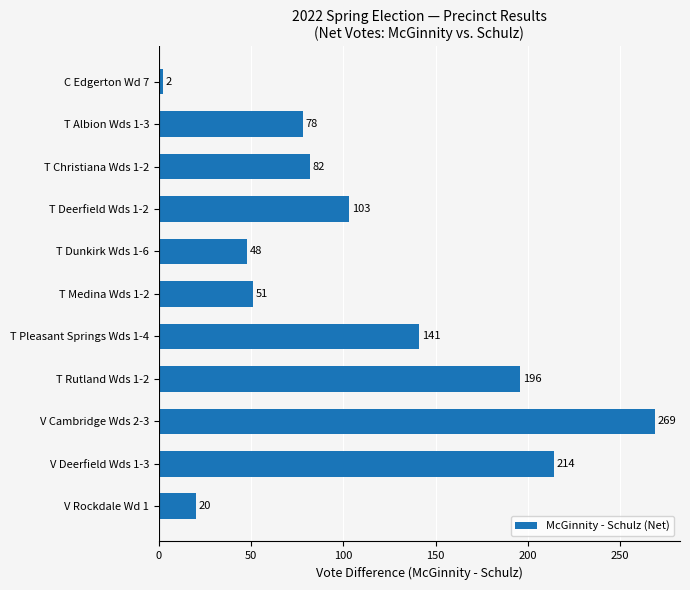

List the labels in order of value, largest first.

V Cambridge Wds 2-3, V Deerfield Wds 1-3, T Rutland Wds 1-2, T Pleasant Springs Wds 1-4, T Deerfield Wds 1-2, T Christiana Wds 1-2, T Albion Wds 1-3, T Medina Wds 1-2, T Dunkirk Wds 1-6, V Rockdale Wd 1, C Edgerton Wd 7